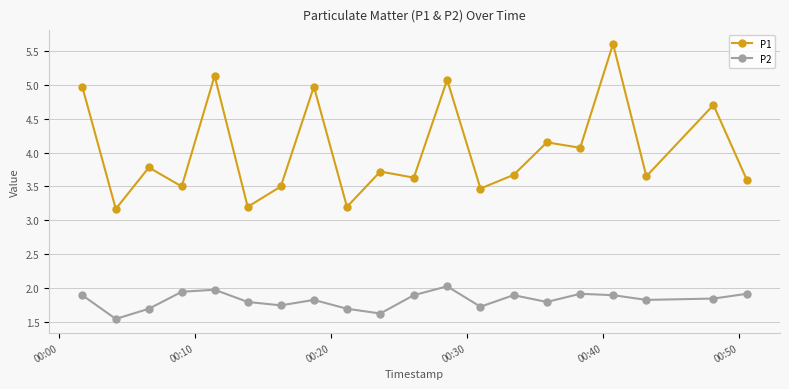

Which series has the largest total across all categories?

P1